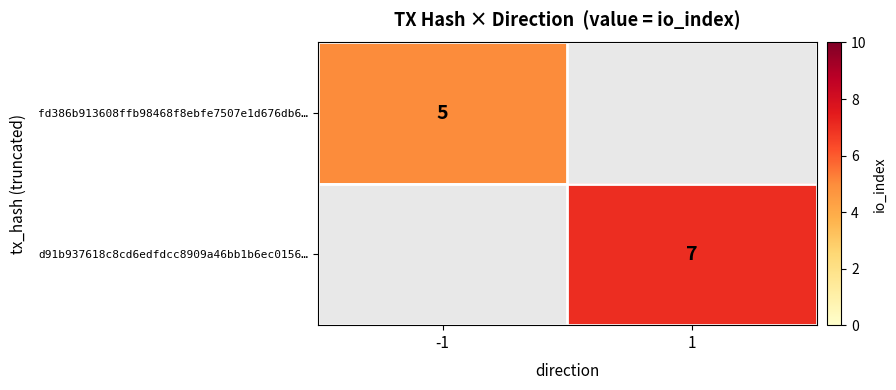

The fd386b913608ffb98468f8ebfe7507e1d676db6… series shows 9 at -1. True or false?

False